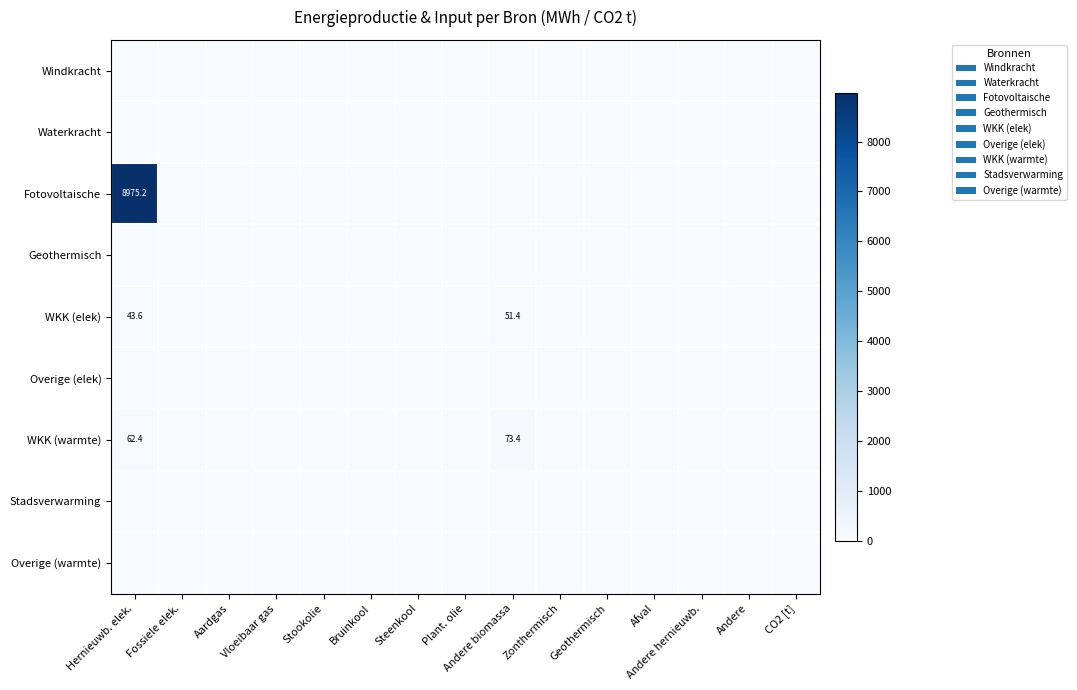

How many data points does each series have?

15